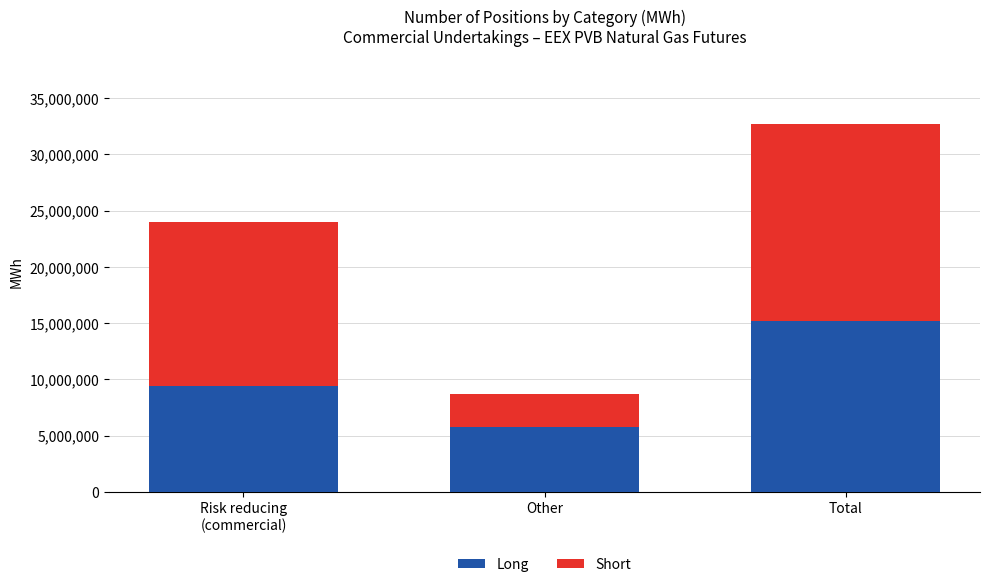

Is it true that Long equals 15160400 at Total?

True